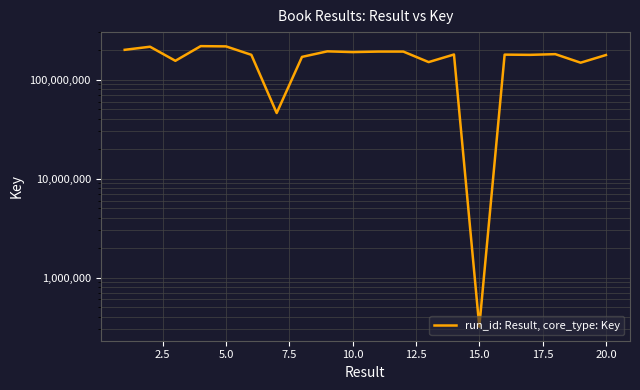

Count the number of data series in this chart.

1